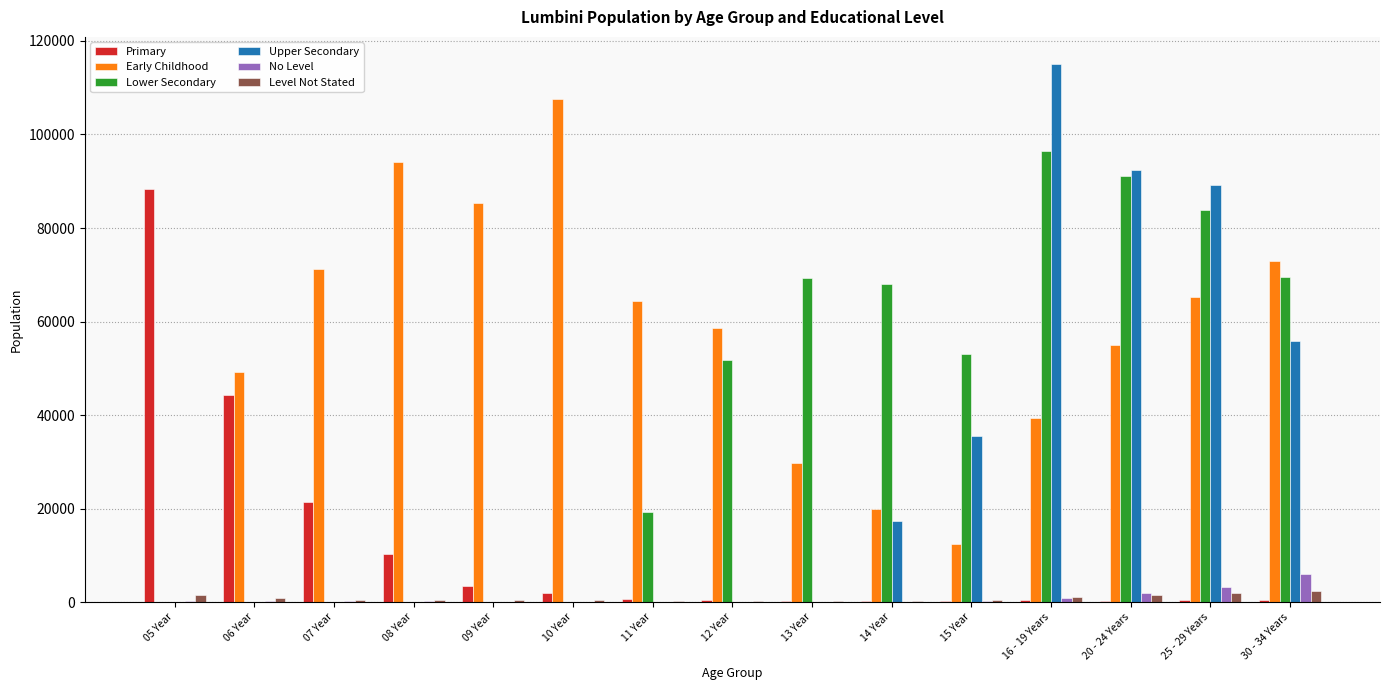

How many groups of bars are there?

15